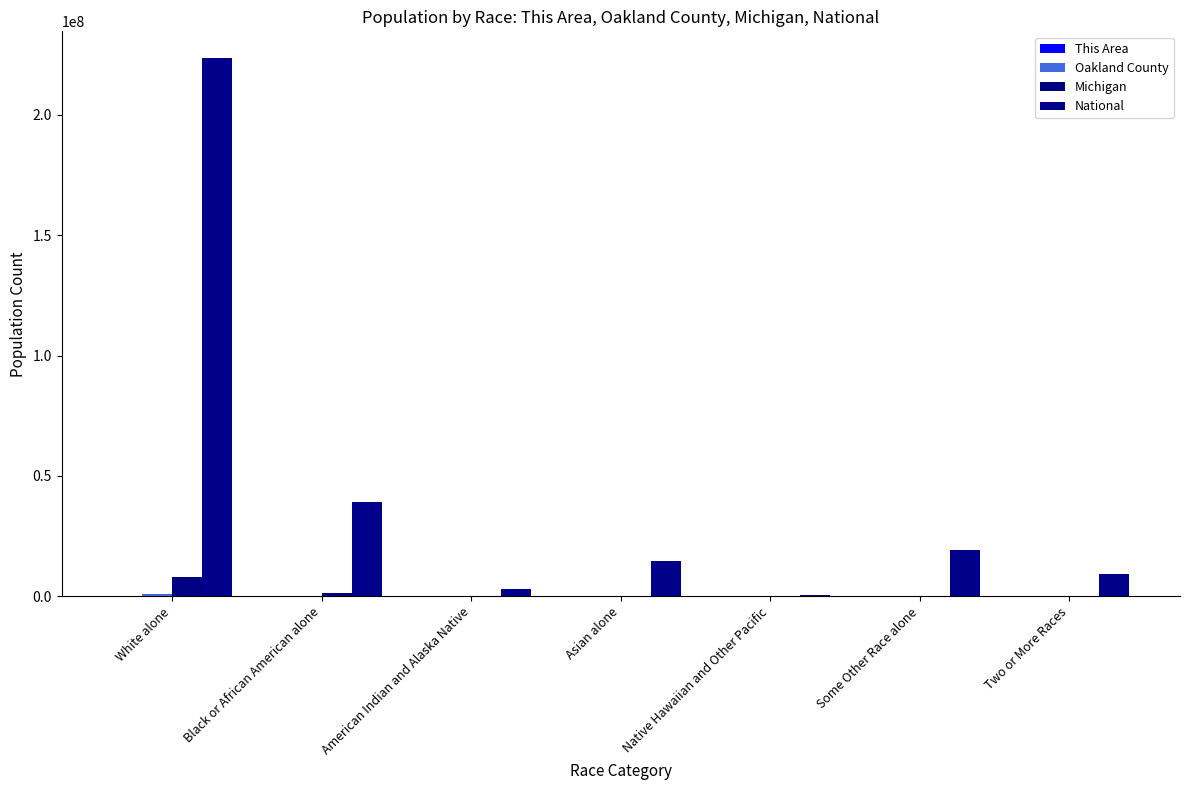

Reading left to right, list all the values displayed in this chart.

This Area: 3562	534	12	525	1	27	140
Oakland County: 928912	164078	3376	67828	254	11584	26330
Michigan: 7803120	1400362	62007	238199	2604	147029	230319
National: 223553265	38929319	2932248	14674252	540013	19107368	9009073